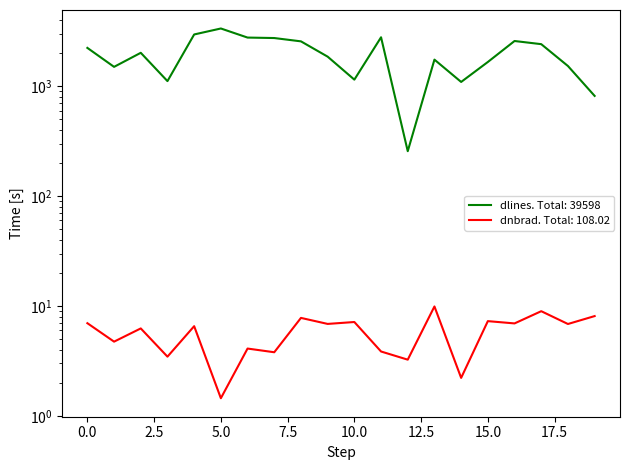

How many series are shown in this chart?

2